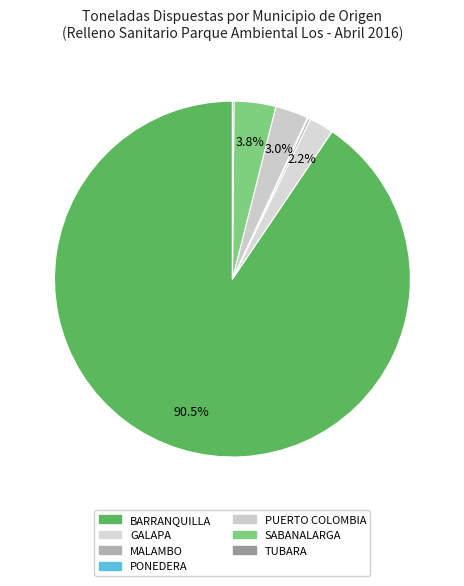

What percentage is the SABANALARGA slice, to the nearest percent?

4%